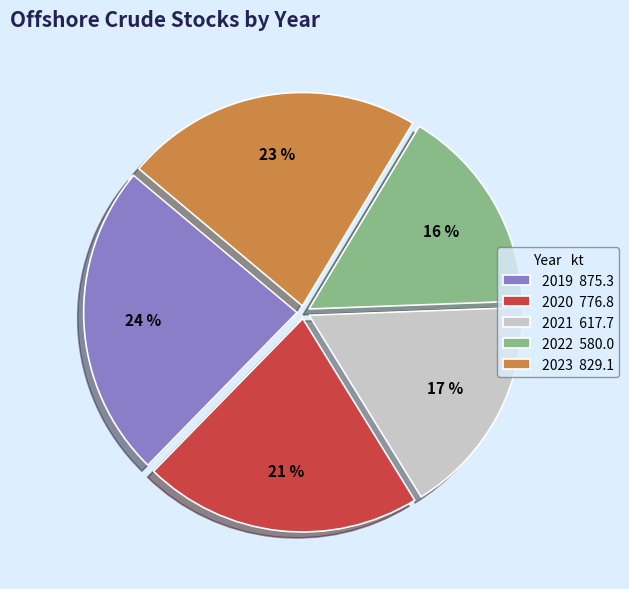

To the nearest percent, what is the difference between the largest and smallest slice percentages?

8%